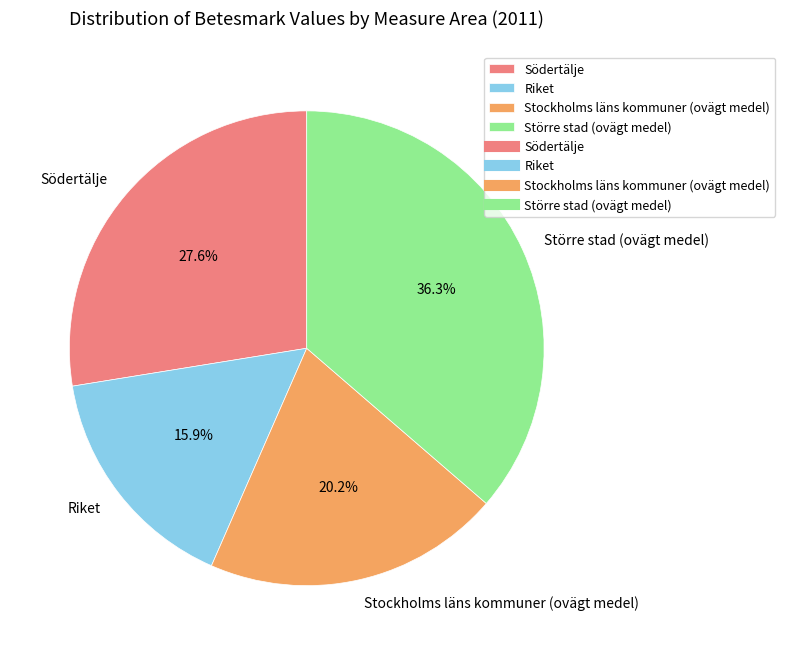

What percentage is the Riket slice, to the nearest percent?

16%